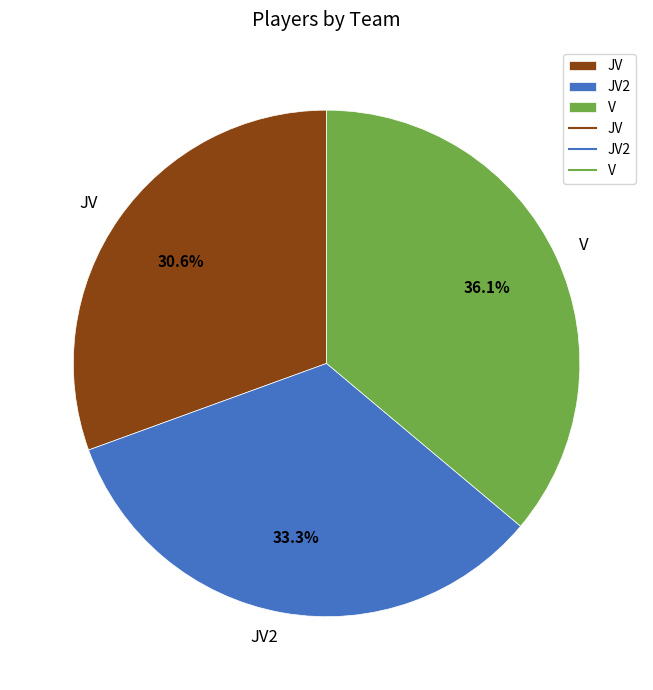

What portion of the pie excludes JV2?

66.7%